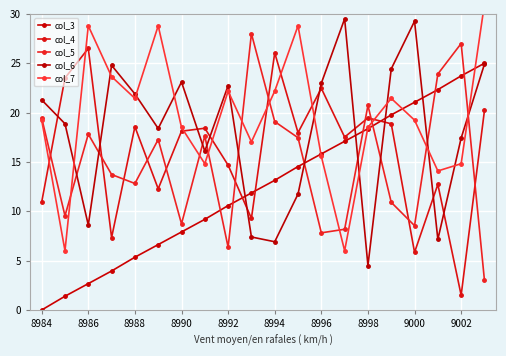

Where is col_6 nearest to the value 17?

9002